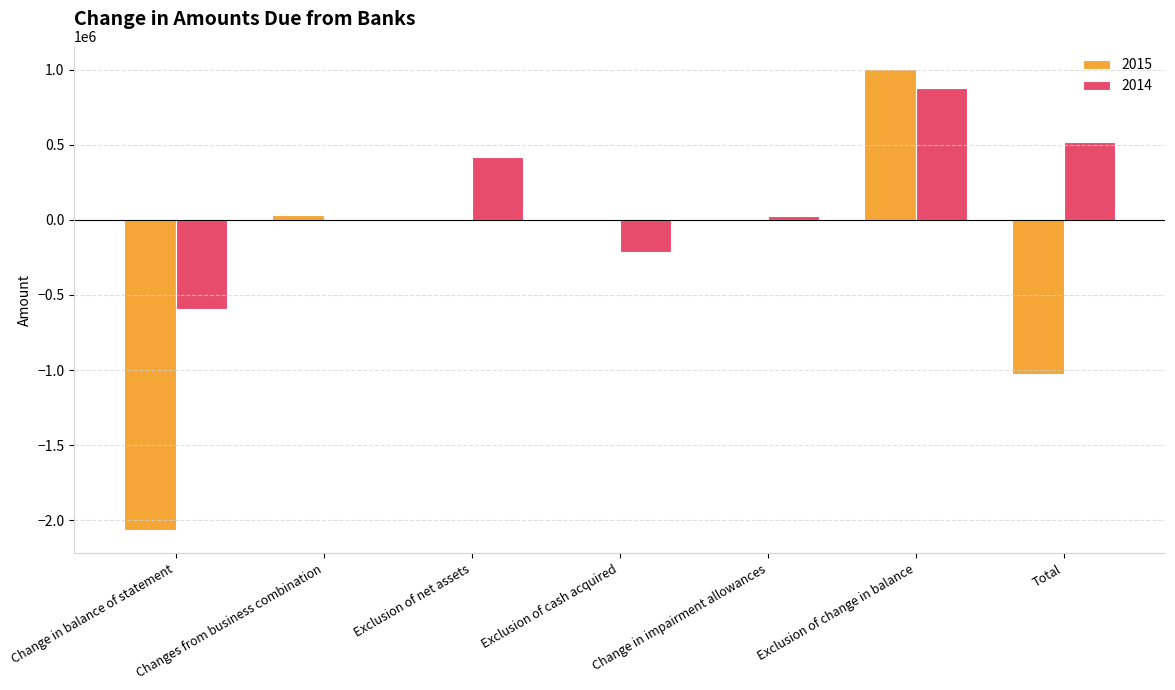

What is the spread (max minus min) of values at Changes from business combination?

33050